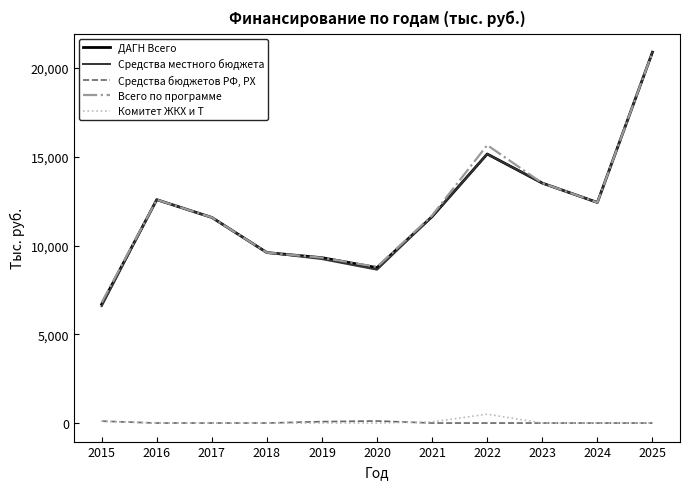

Between 2016 and 2020, which series saw the biggest shift?

Средства местного бюджета